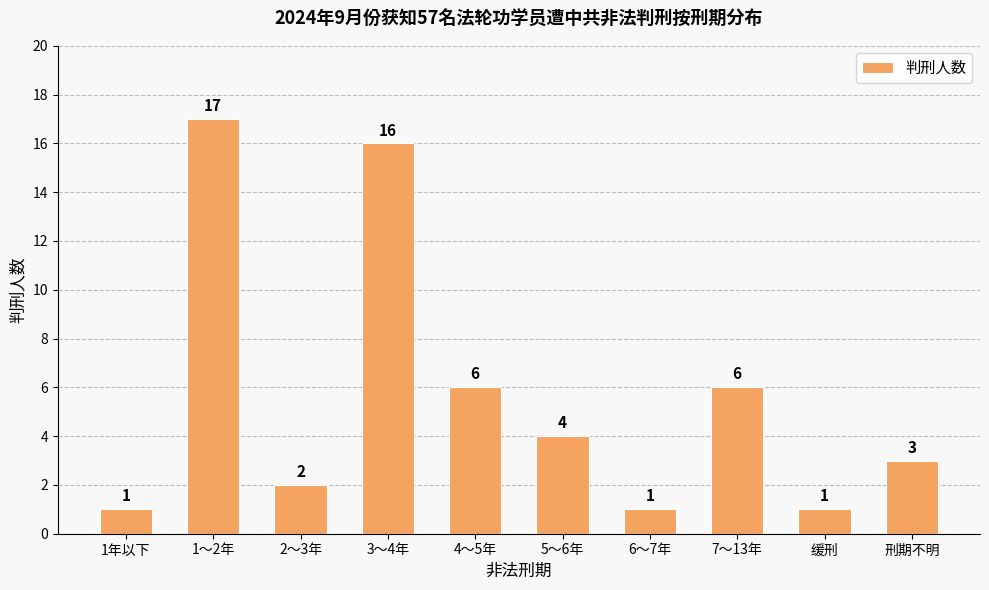

Reading left to right, what are all the values shown in this chart?

1	17	2	16	6	4	1	6	1	3